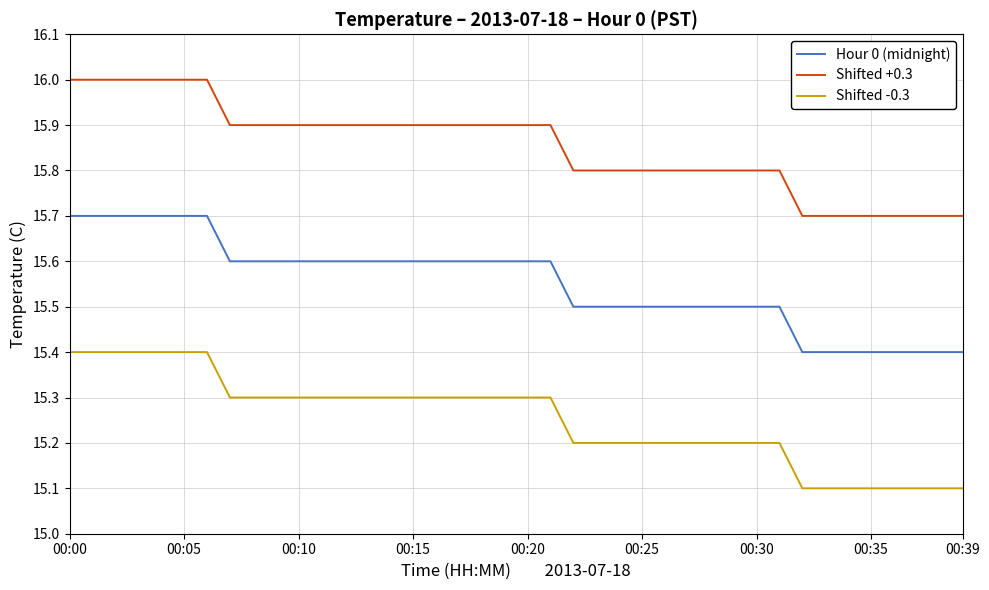

True or false: Shifted +0.3 and Shifted -0.3 intersect in this chart.

False